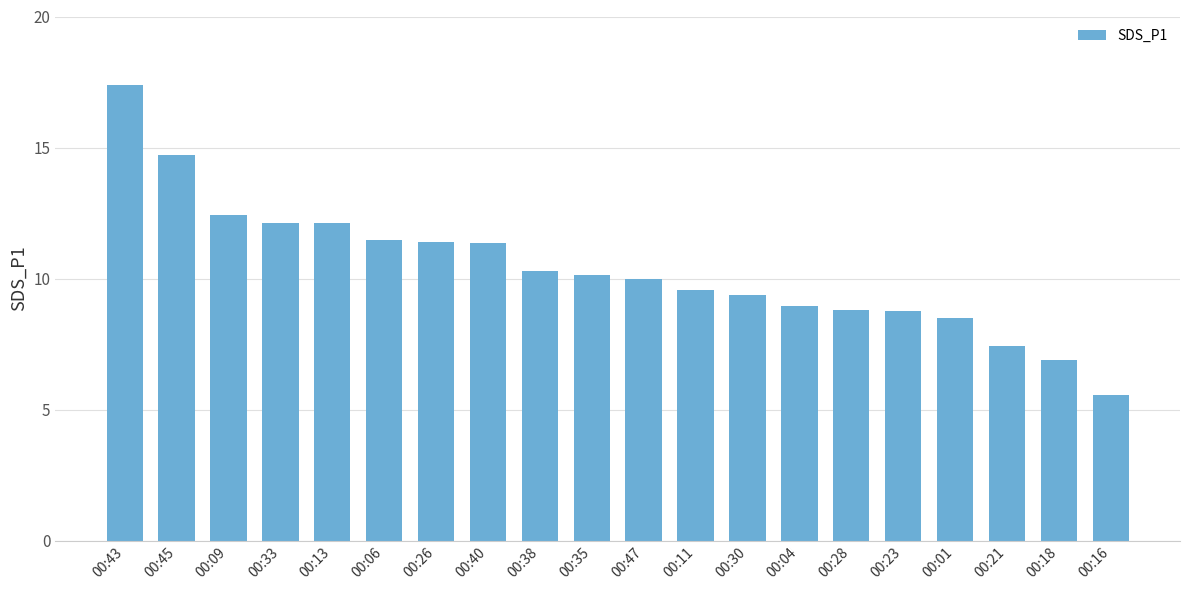

Which label corresponds to the smallest value in the chart?

00:16